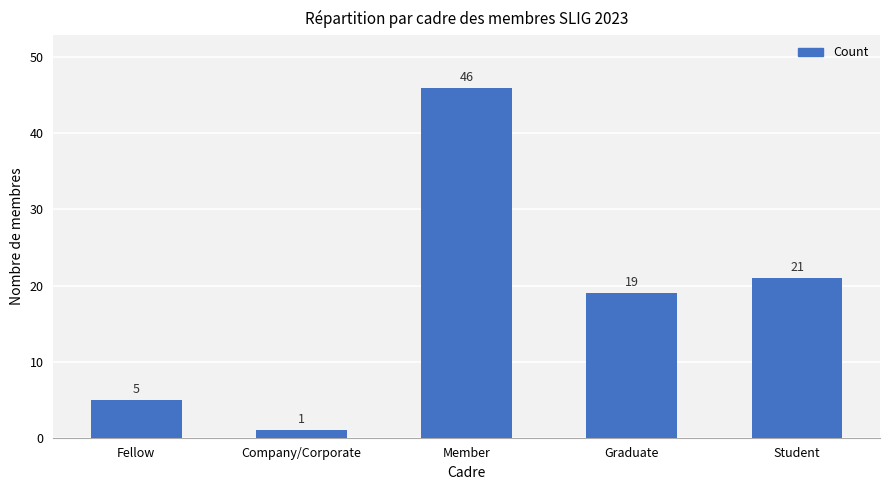

What is the sum of all values?

92